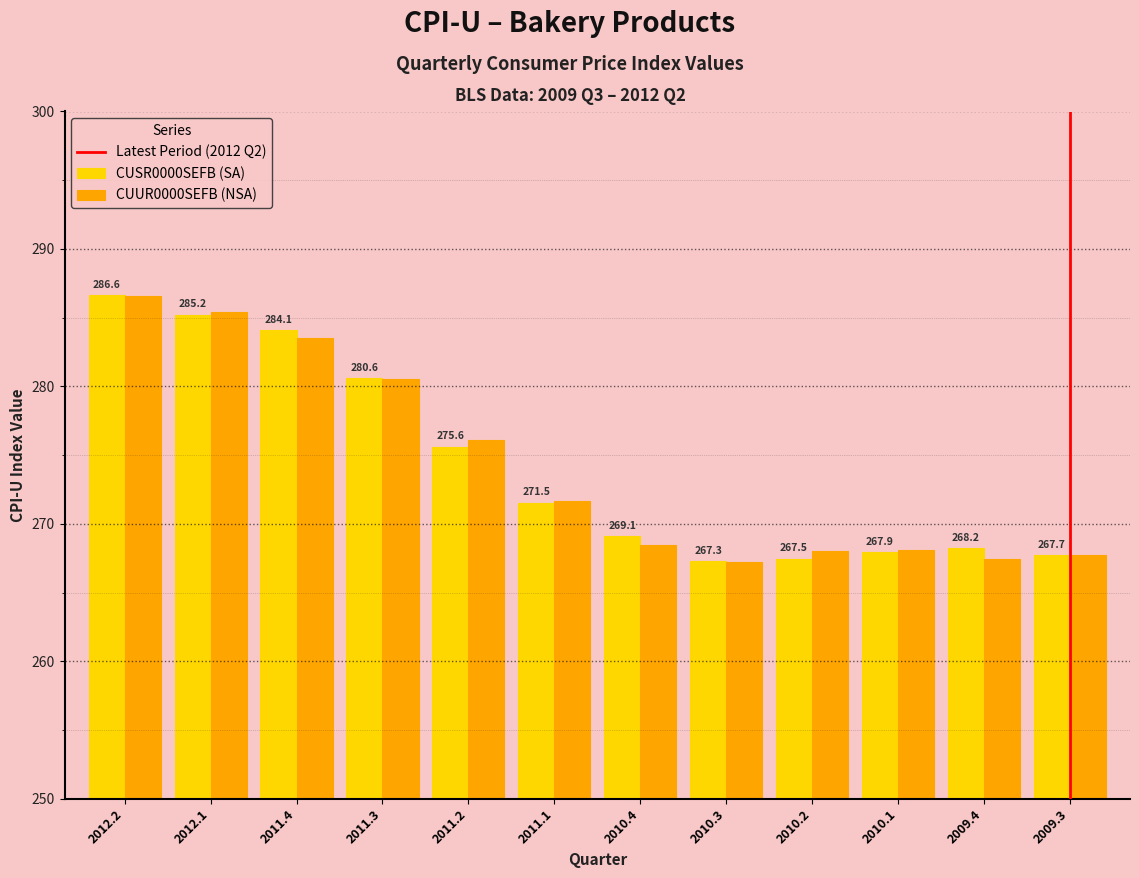

What is the difference between the maximum and second lowest values in the CUSR0000SEFB (SA) series?

19.1